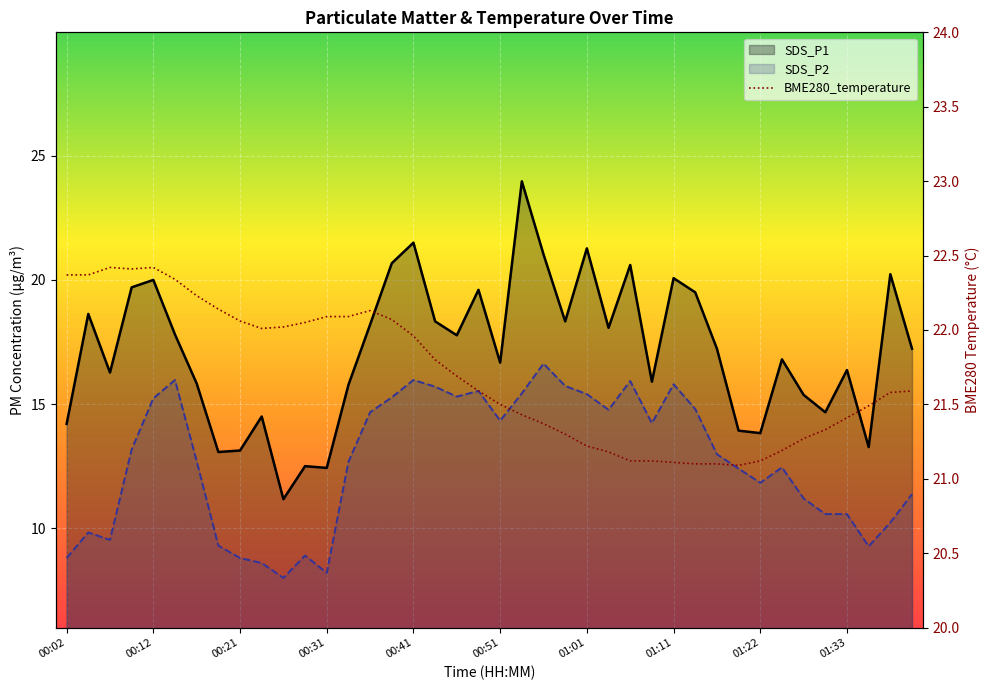

In SDS_P1, how many points are higher than both neighbors (excluding endpoints)?

13